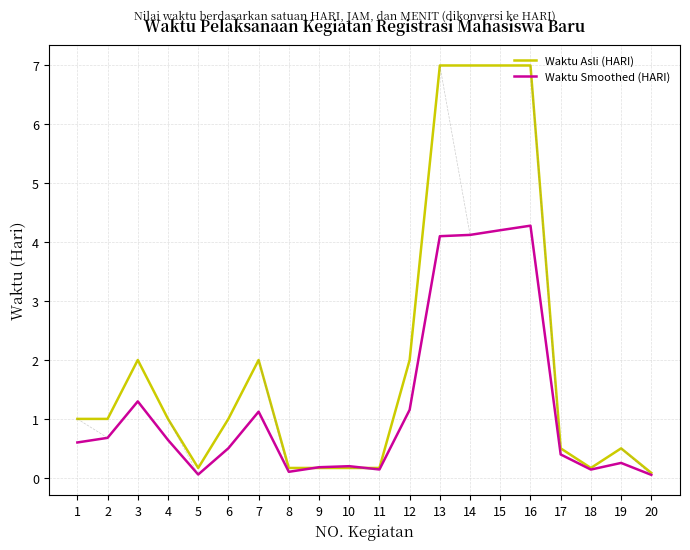

True or false: Waktu Smoothed (HARI) has more than 2 interior local peaks.

True